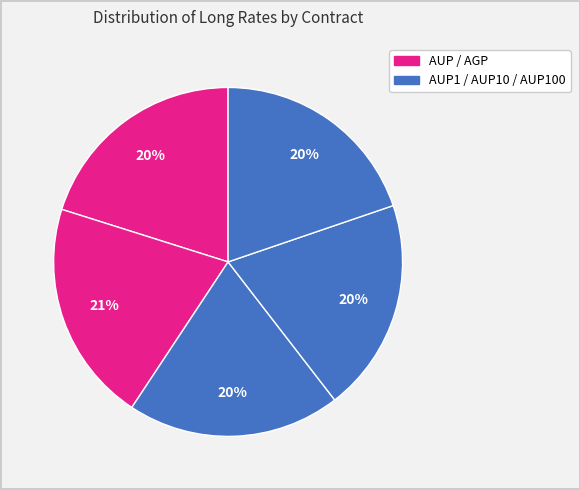

Count the number of slices in the pie.

5